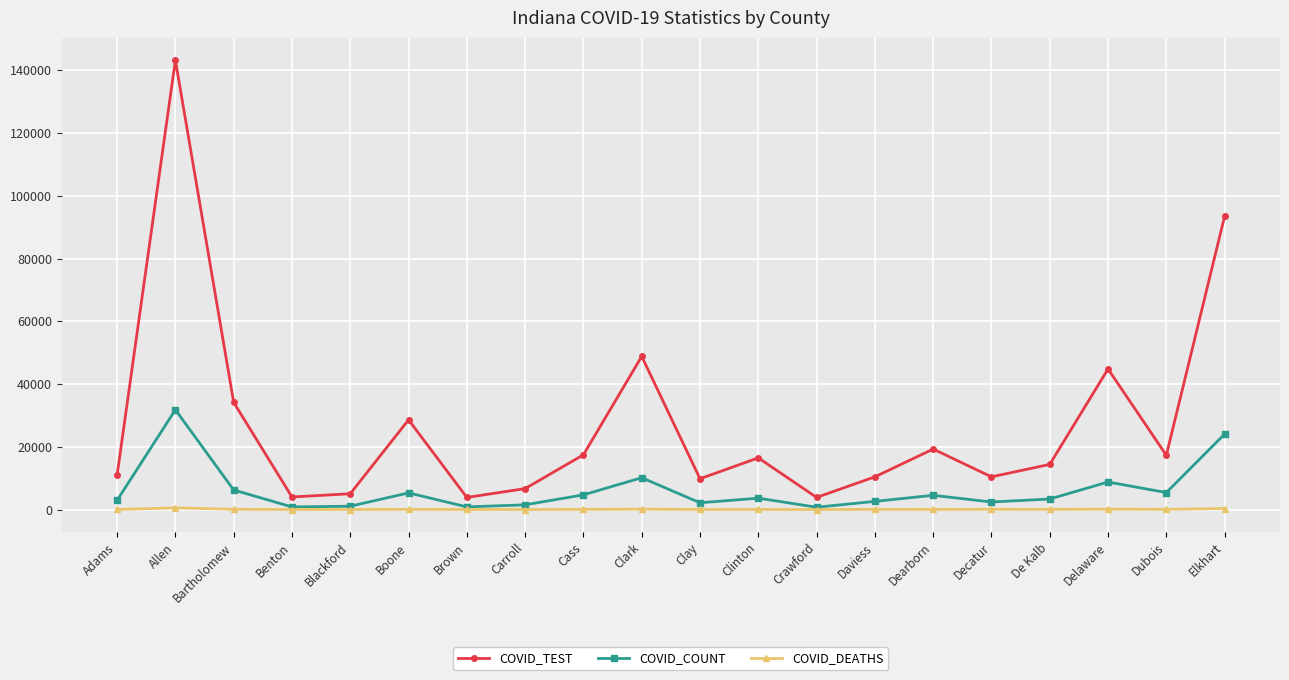

Is it true that COVID_TEST equals 43693 at Boone?

False